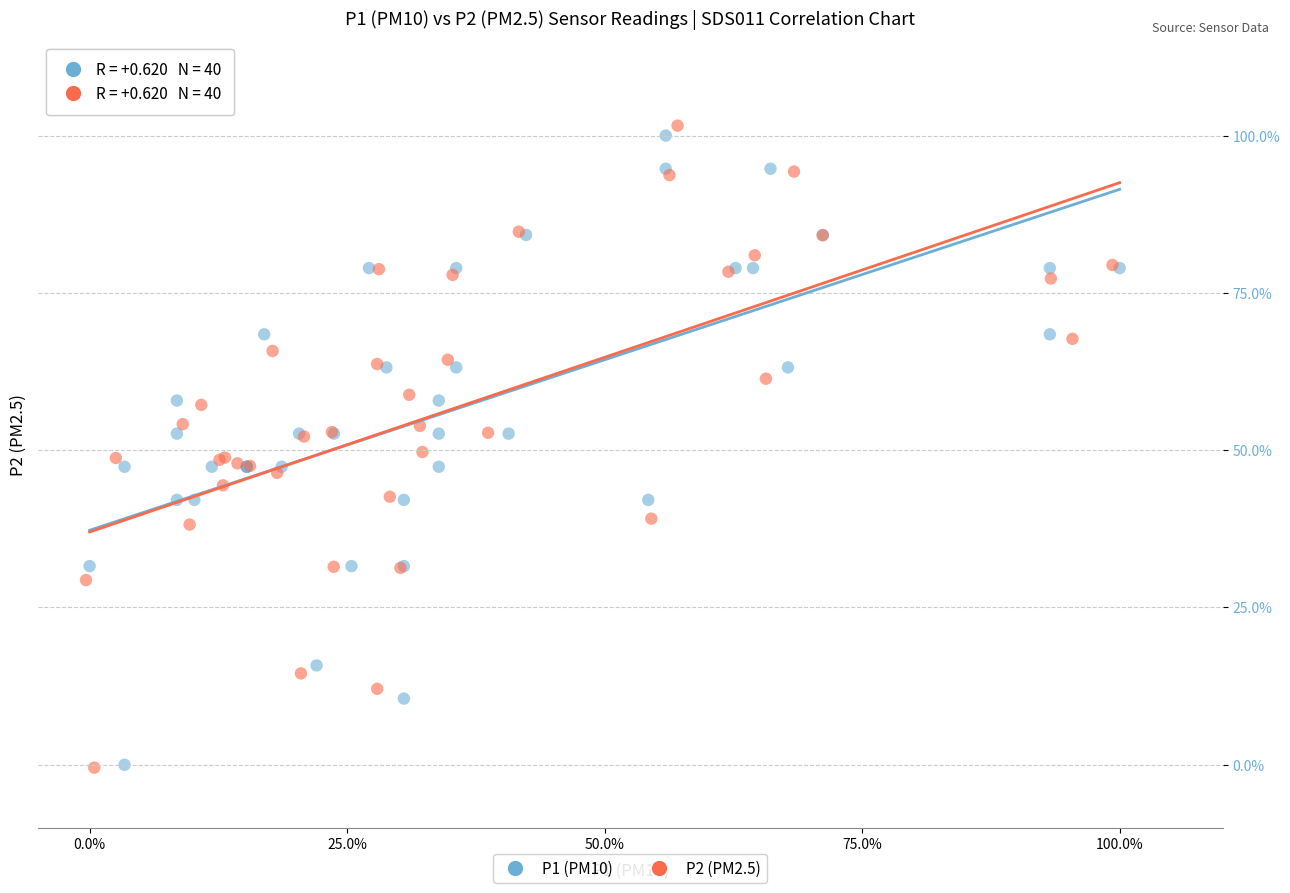

What are all the series names shown in the legend?

P1 (PM10), P2 (PM2.5)